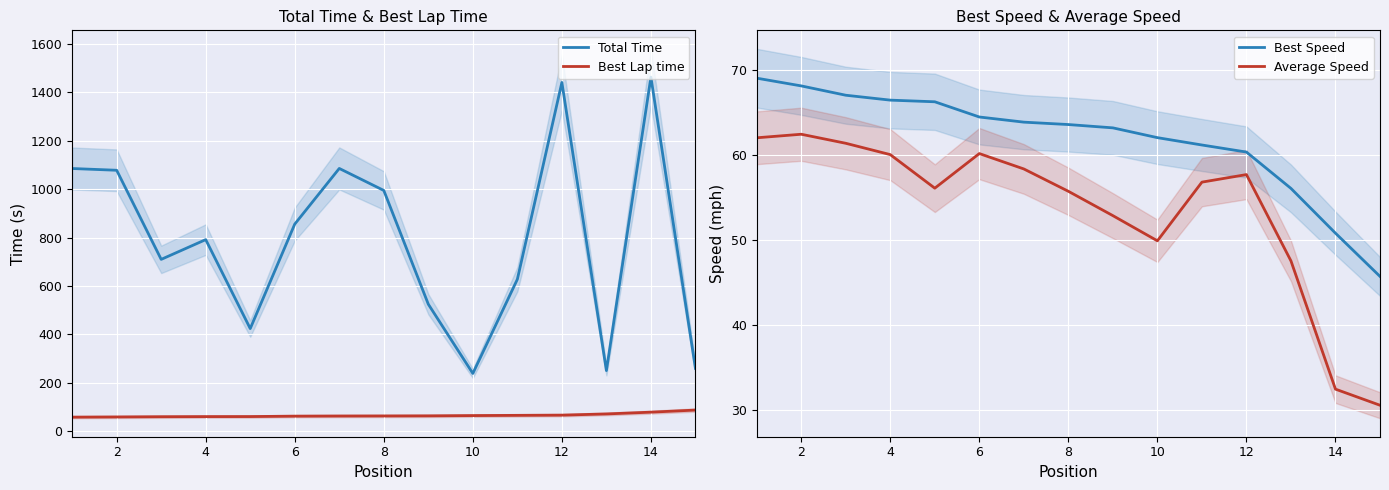

How many lines are shown in the chart?

4